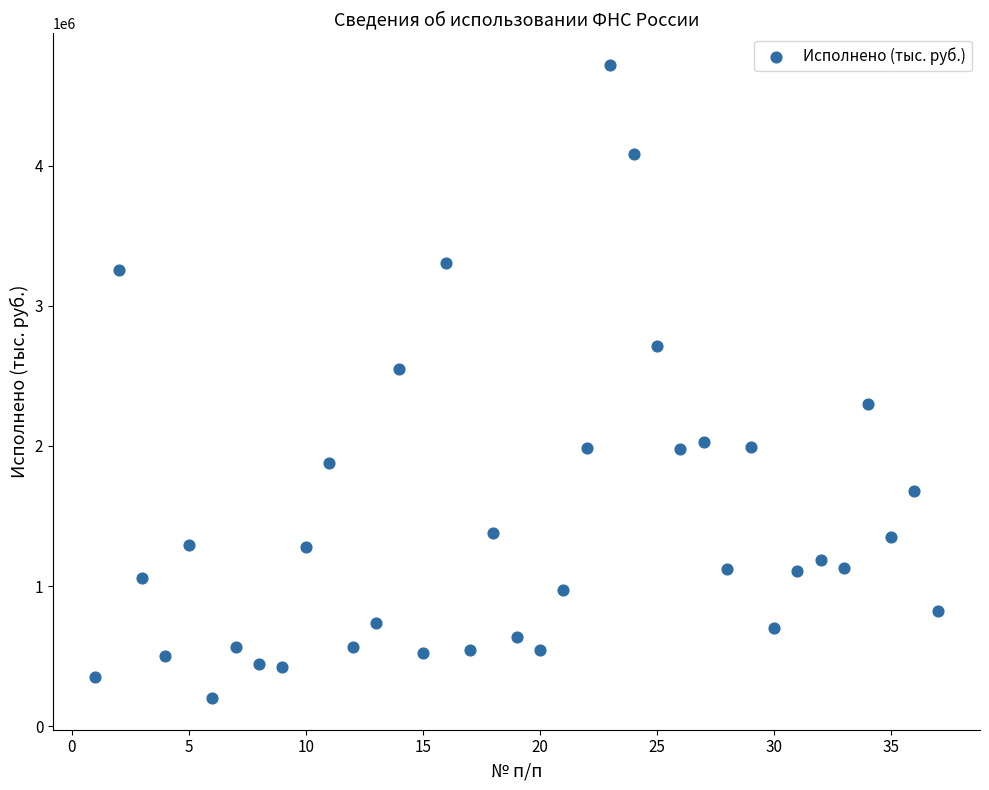

What Y value in the scatter plot is closest to 2459923?

2547853.7